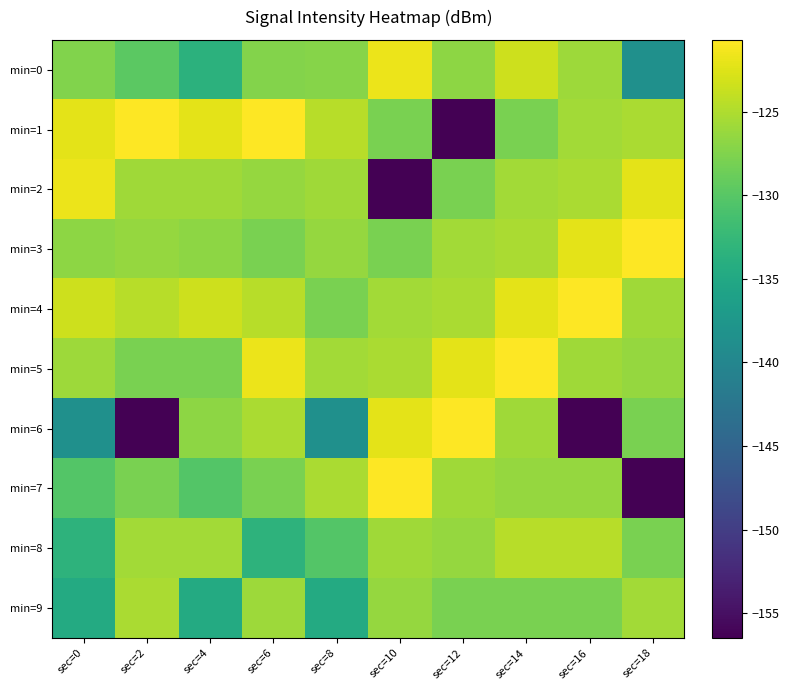

At which category is the sum across all series the highest?

sec=14